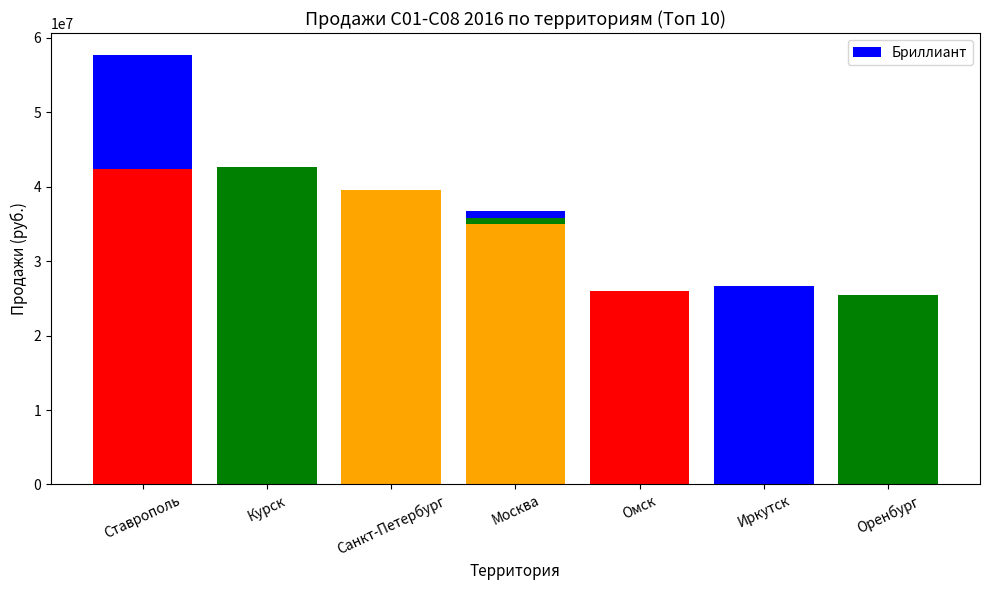

Between Ставрополь and Оренбург, which is larger?

Ставрополь